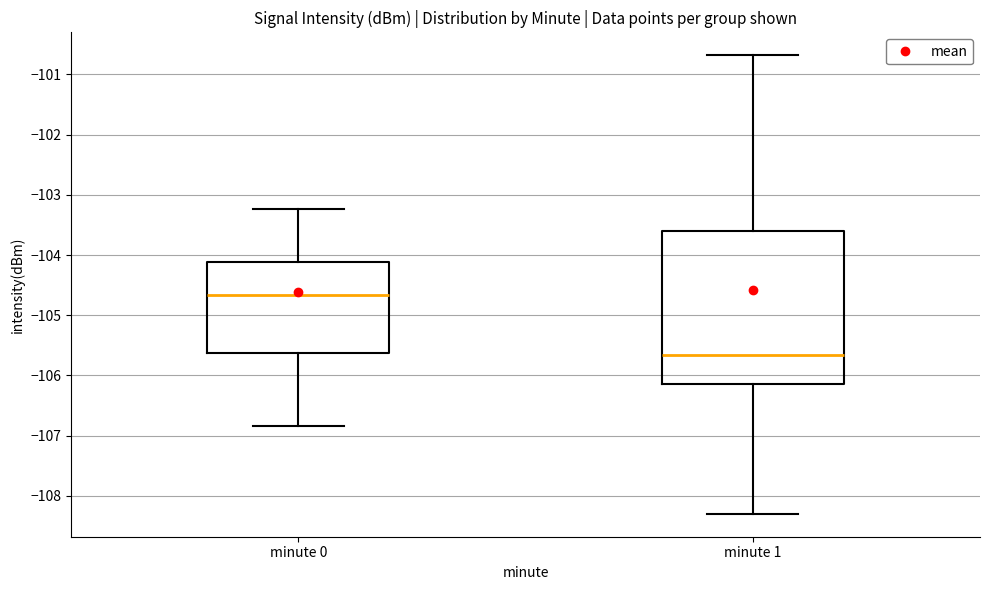

Reading left to right, read every box against the y-axis: the position of its median line, the range the box covers, and the ends of its whiskers. The values are not printed on the chart, so give them approximately, as read against the axis.

minute 0: median -104.7, box -105.6 to -104.1, whiskers -106.8 to -103.2
minute 1: median -105.7, box -106.1 to -103.6, whiskers -108.3 to -100.7